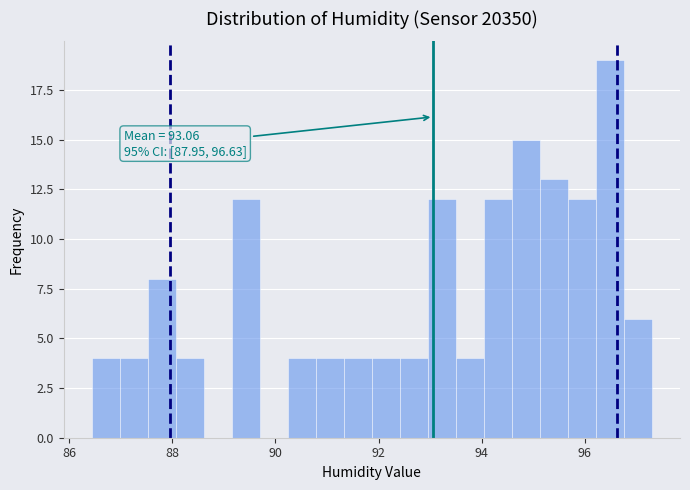

Read against the x-axis, roughly where is the centre of the tallest bar?

96.4